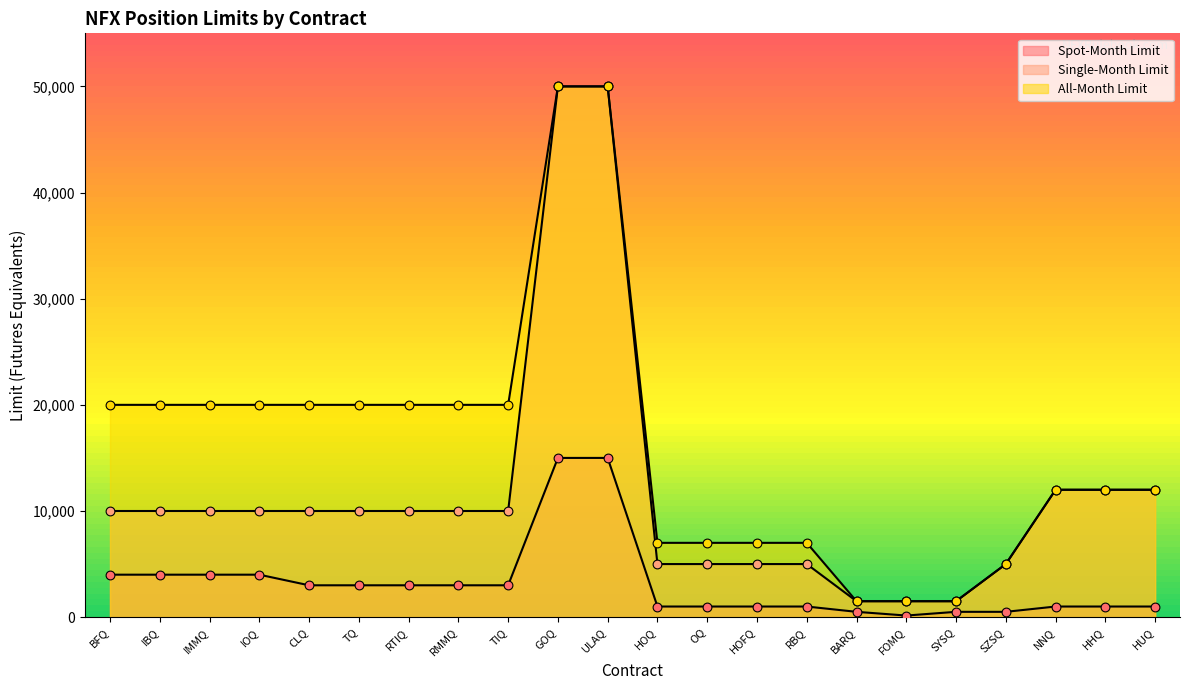

What are all the series names shown in the legend?

Spot-Month Limit, Single-Month Limit, All-Month Limit